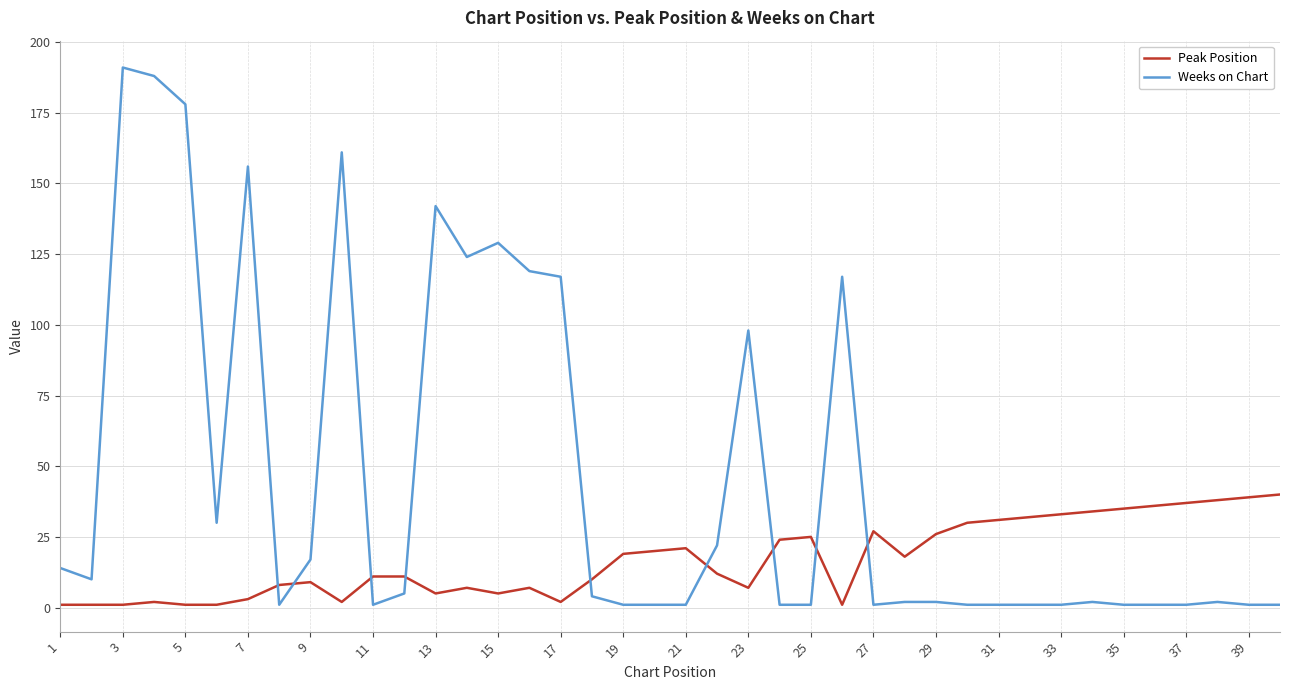

What is the average value of the Peak Position series?

17